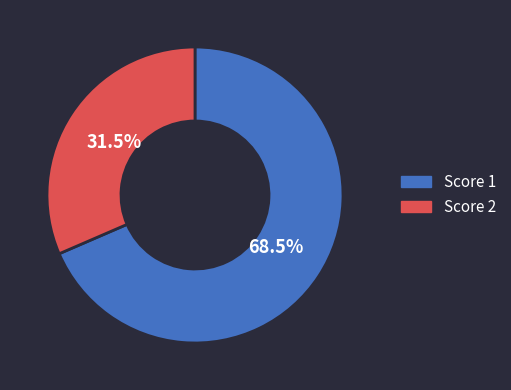

What is the ratio of the value at Score 1 to the value at Score 2?

2.2